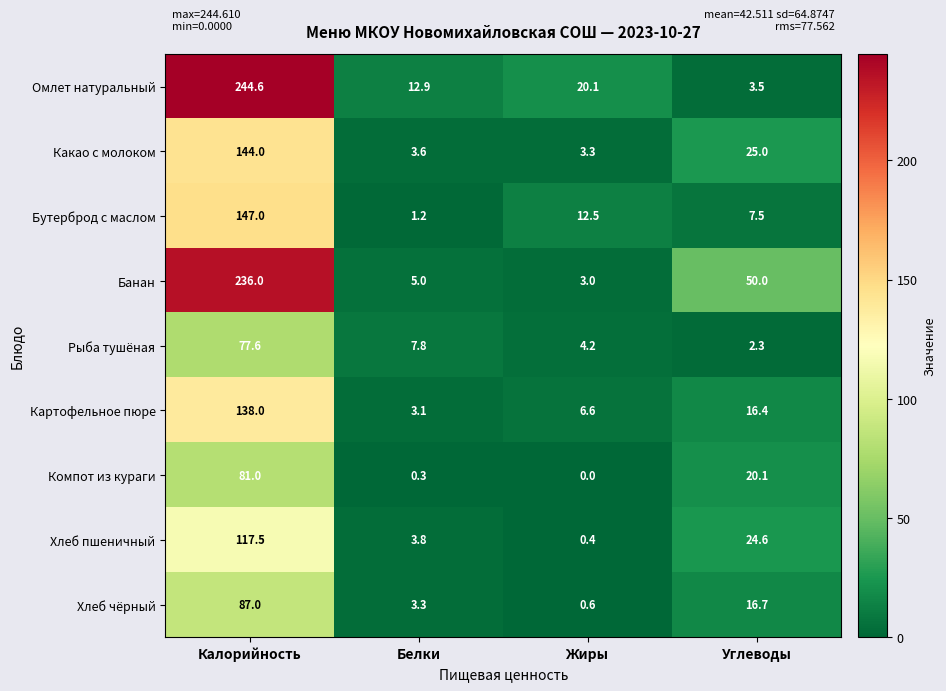

What is the total value across all series at Калорийность?

1272.7